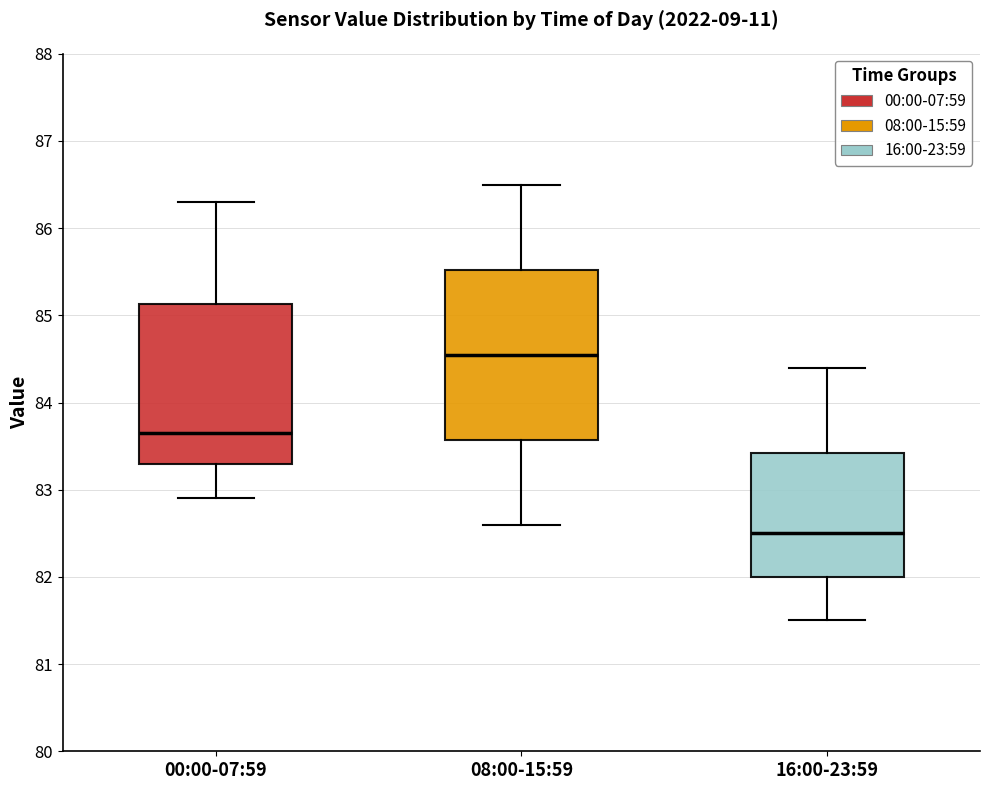

Reading left to right, read every box against the y-axis: the position of its median line, the range the box covers, and the ends of its whiskers. The values are not printed on the chart, so give them approximately, as read against the axis.

00:00-07:59: median 83.7, box 83.3 to 85.1, whiskers 82.9 to 86.3
08:00-15:59: median 84.6, box 83.6 to 85.5, whiskers 82.6 to 86.5
16:00-23:59: median 82.5, box 82.0 to 83.4, whiskers 81.5 to 84.4